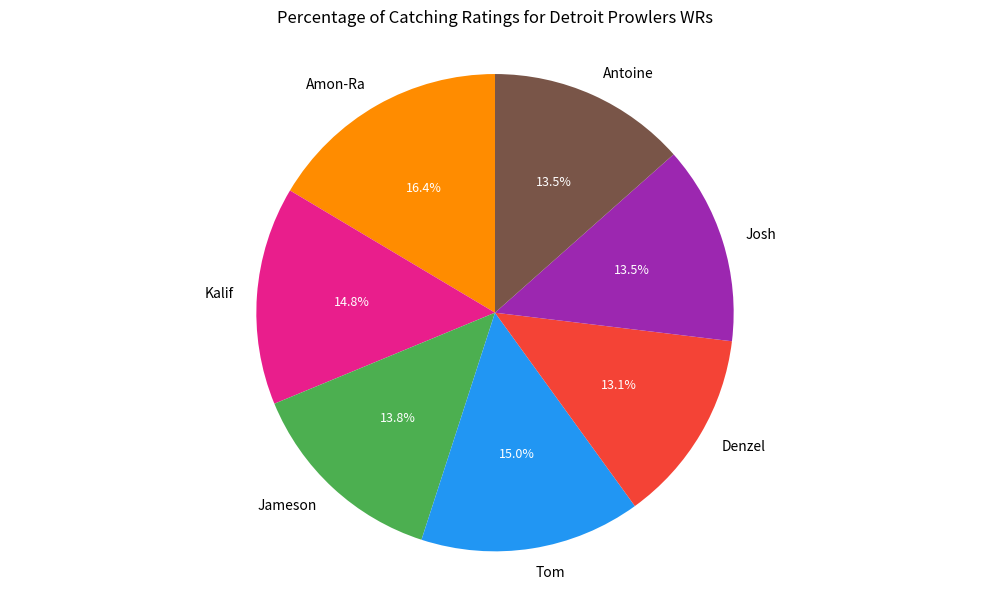

What percentage is the Denzel slice, to the nearest percent?

13%